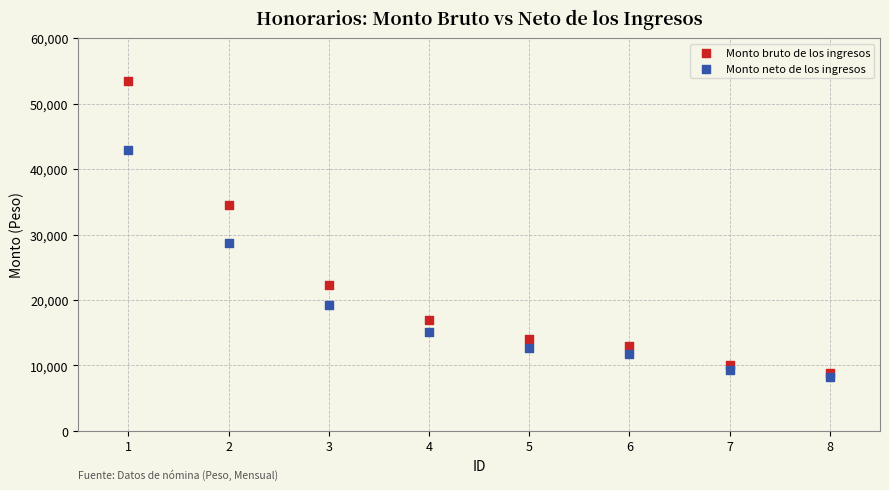

Across all data points, what is the range of X values (max minus min)?

7.0